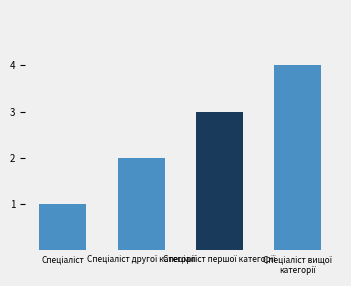

What is the greatest value displayed?

4